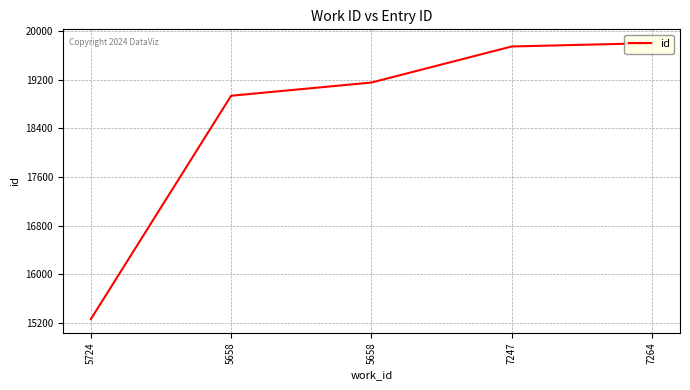

Is this an area chart (filled region under the line)?

No